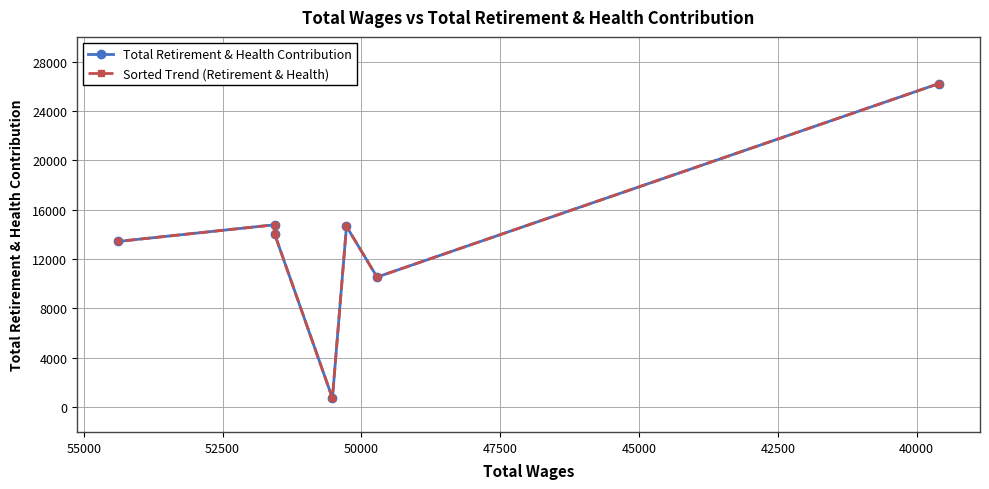

What is the total value across all series at 50000?

25324